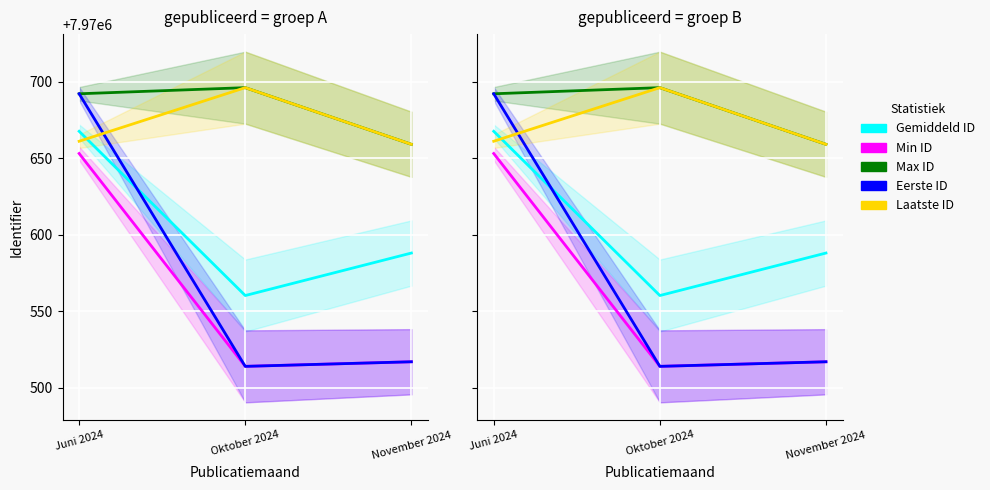

How many values in the Max ID series are below 7970692?

1